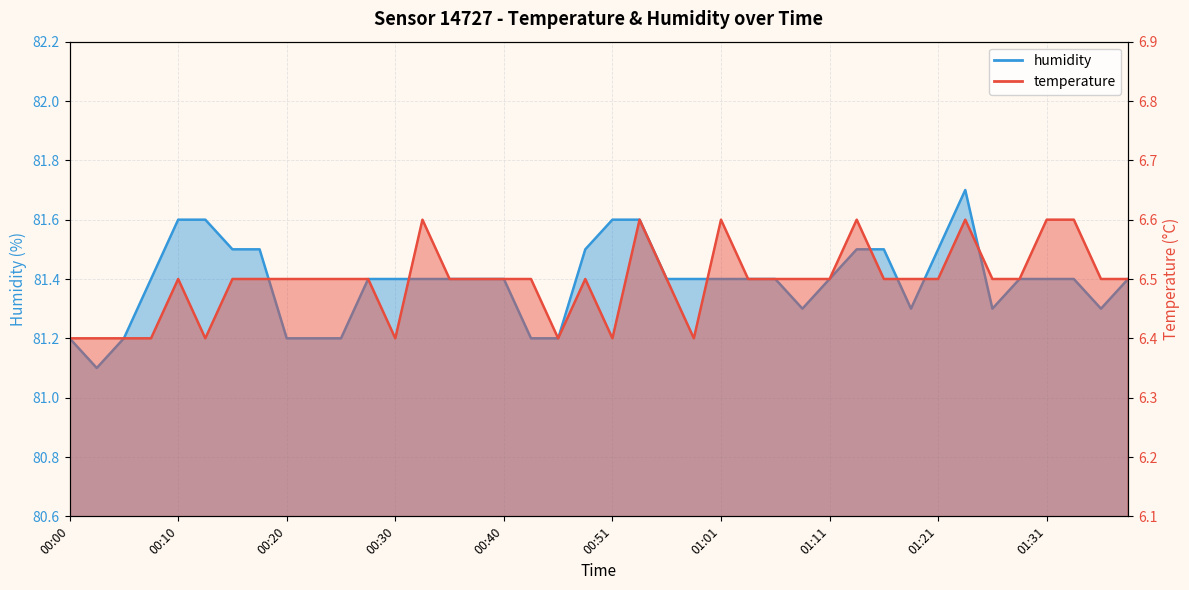

True or false: temperature has a value of 4.1 at 01:01.

False